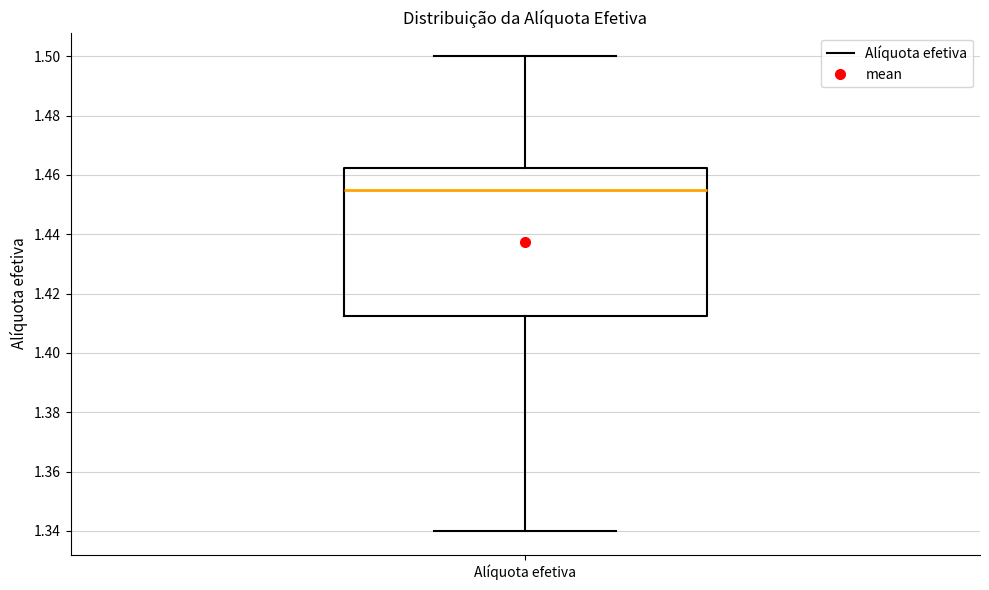

Transcribe this box plot: give where the median line is, the range the box spans, and where the two whiskers end, as read against the y-axis. The values are not printed on the chart, so give them approximately, as read against the axis.

median 1.456, box 1.412 to 1.462, whiskers 1.340 to 1.500